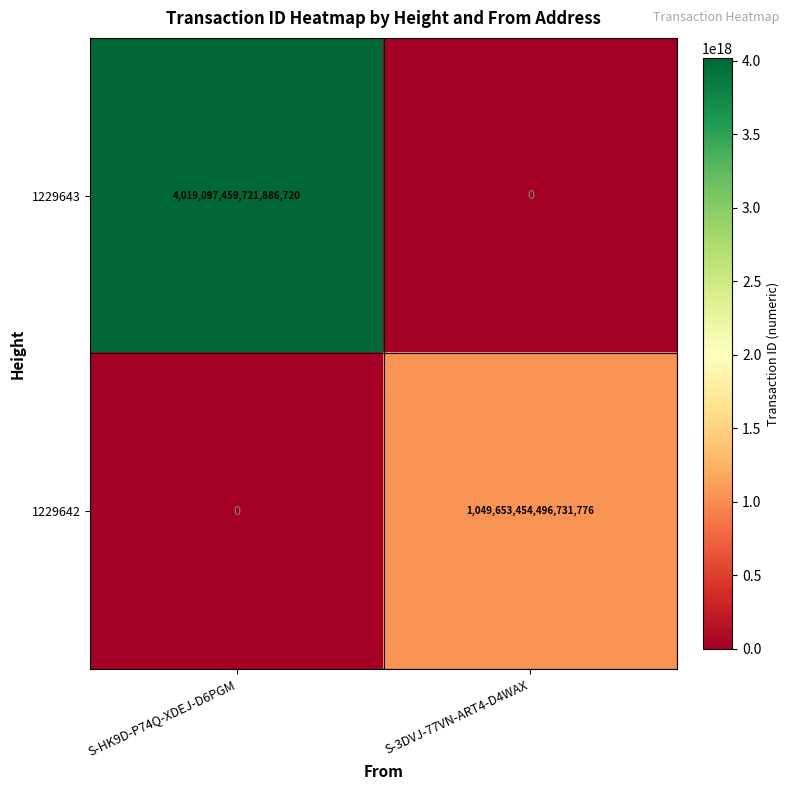

The value of 1229642 at S-HK9D-P74Q-XDEJ-D6PGM is 0. True or false?

True